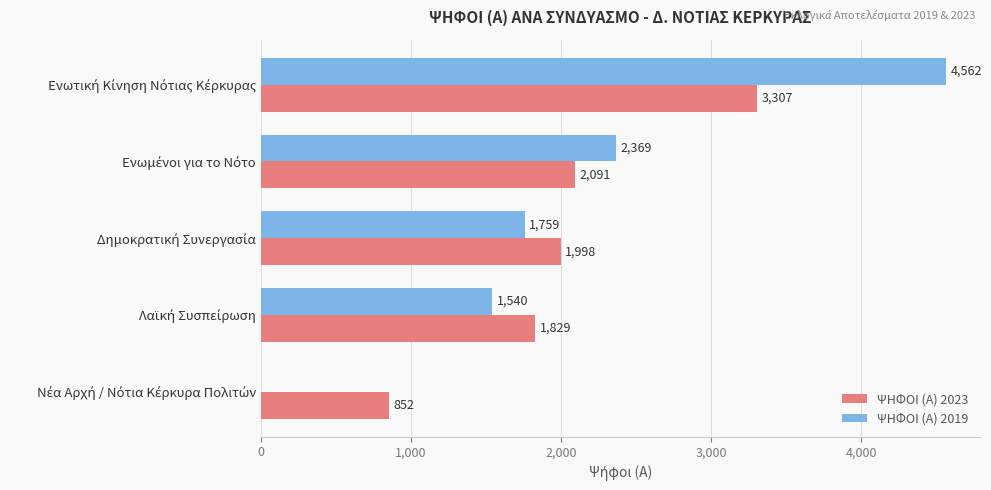

What is the highest value of the ΨΗΦΟΙ (Α) 2023 series?

3307